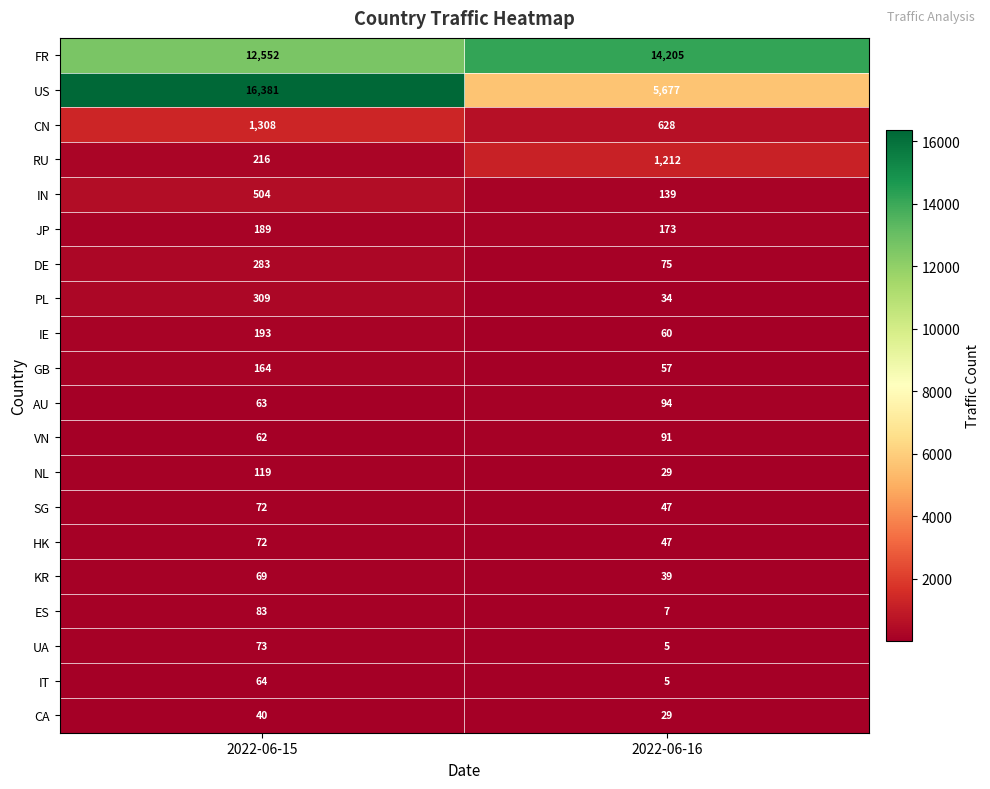

List the labels in order of CN value, smallest first.

2022-06-16, 2022-06-15